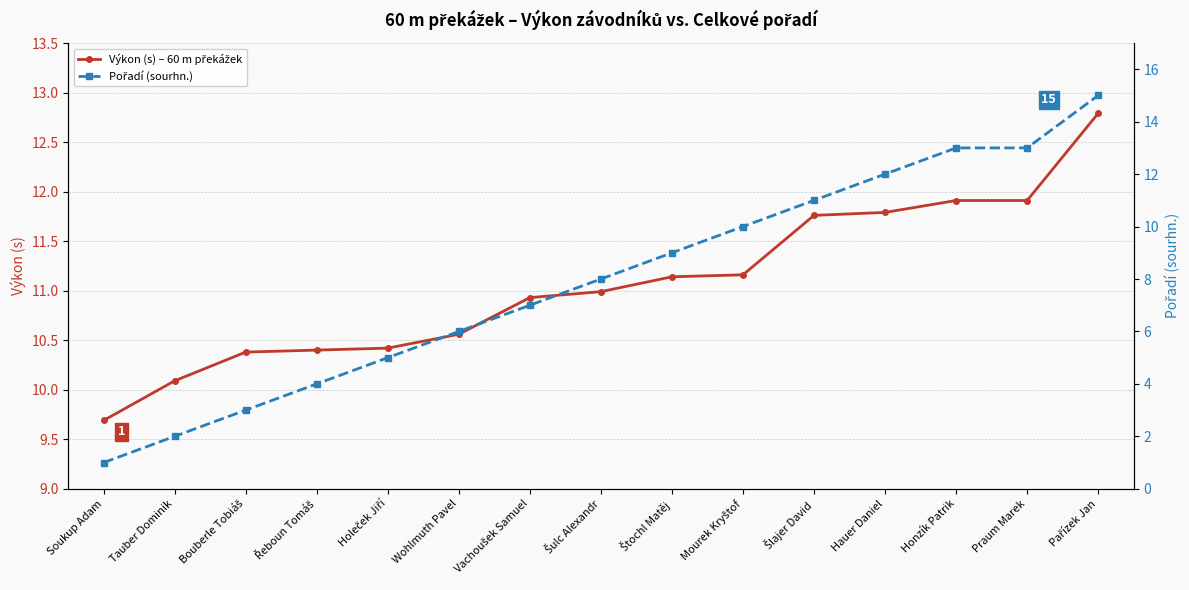

Read the Pořadí (sourhn.) value at Wohlmuth Pavel.

6.0